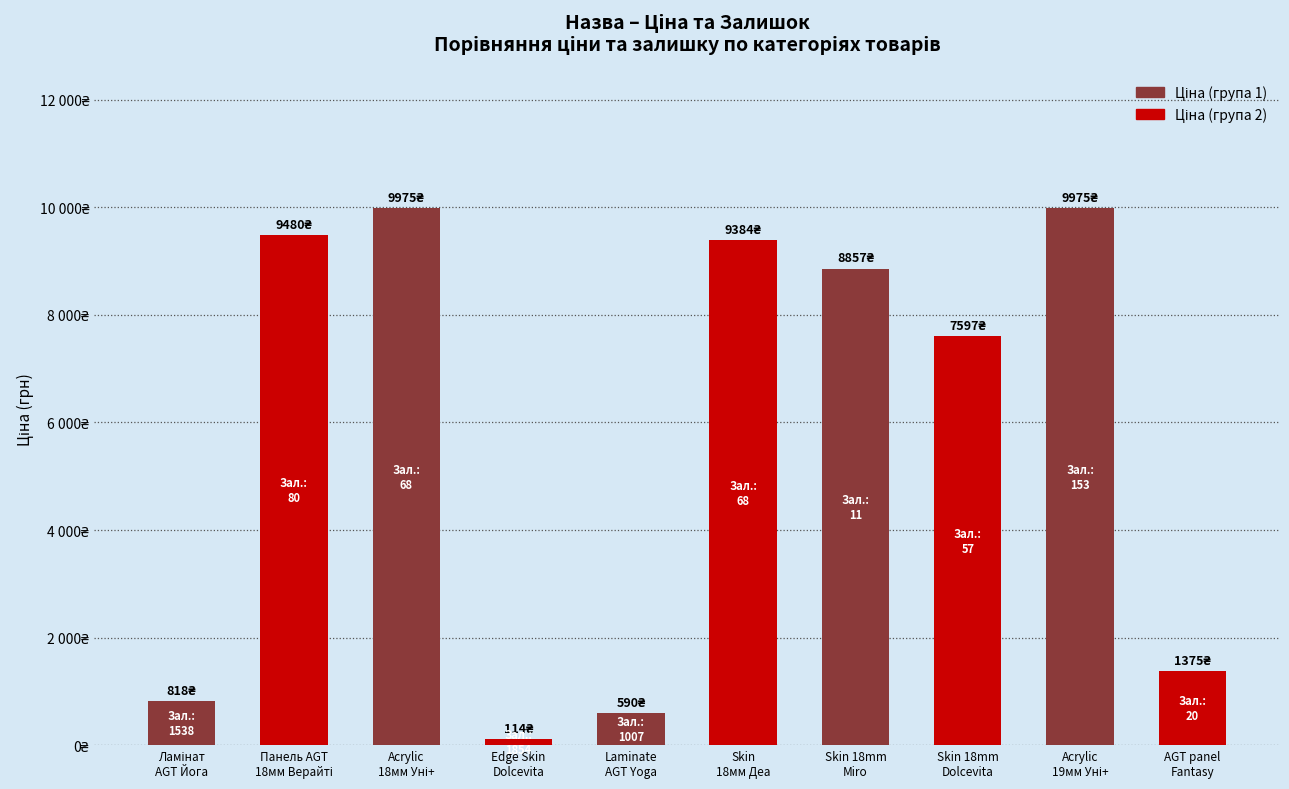

Does the chart contain any negative values?

No